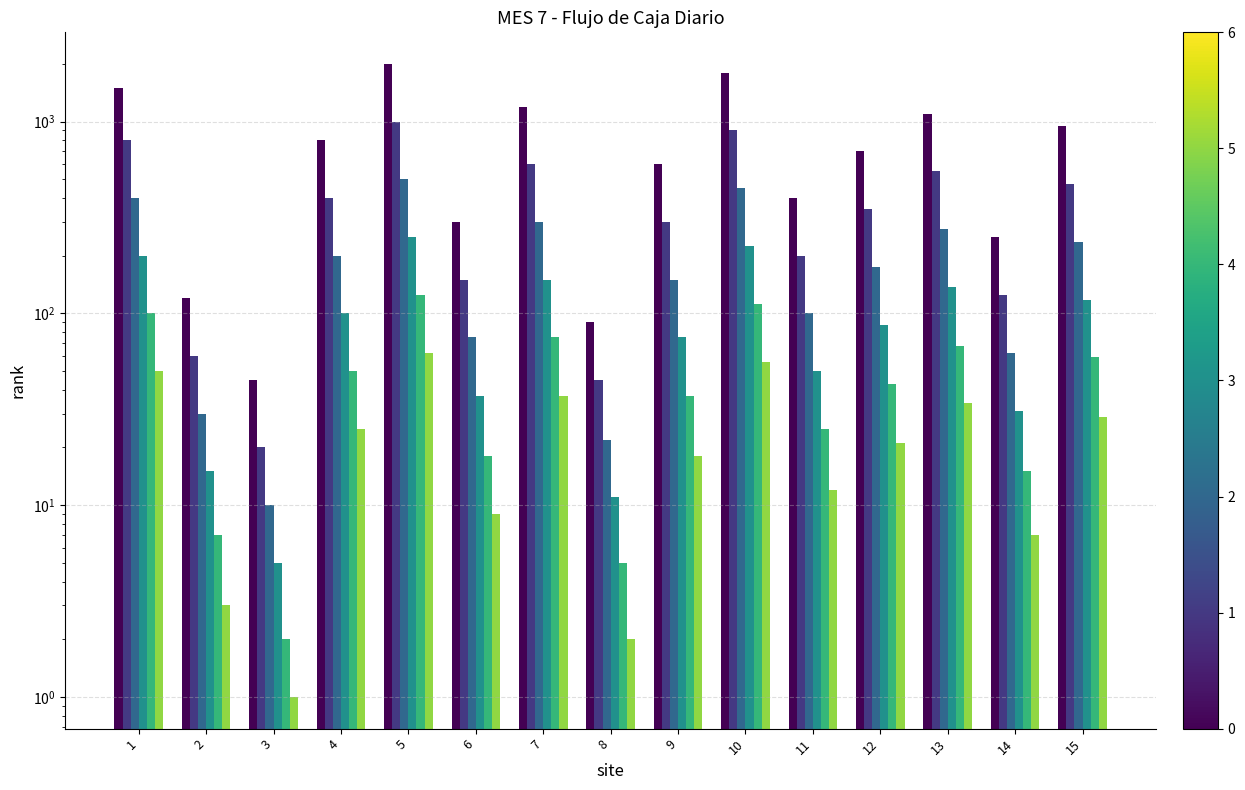

What is the minimum value shown in the chart?

1